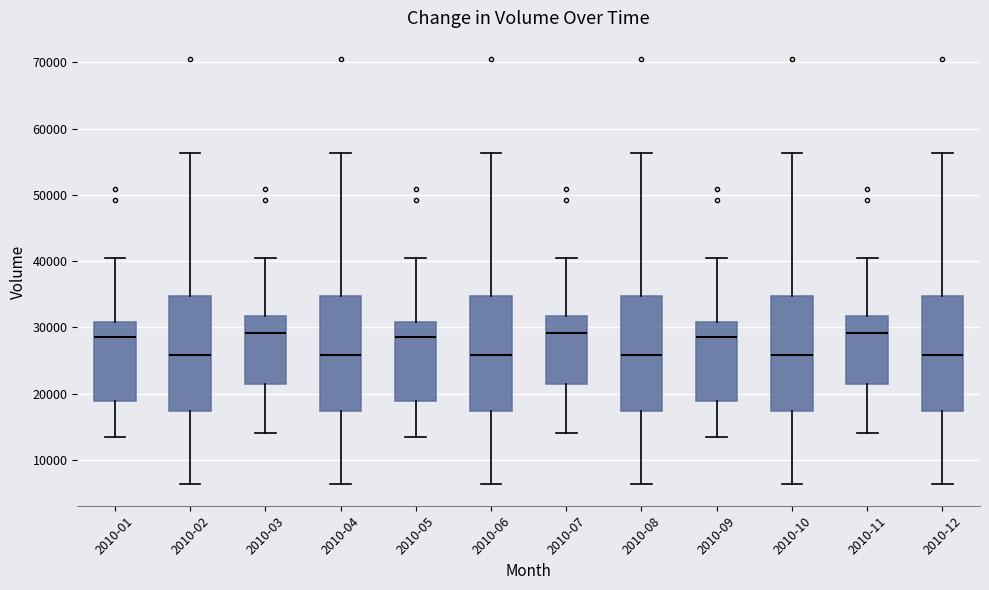

Reading left to right, transcribe this box plot: for each box, give where its median line is, the range the box spans, and where its two whiskers end, as read against the y-axis. The values are not printed on the chart, so give them approximately, as read against the axis.

2010-01: median 29000, box 19000 to 31000, whiskers 13000 to 41000
2010-02: median 26000, box 17000 to 35000, whiskers 6000 to 56000
2010-03: median 29000, box 22000 to 32000, whiskers 14000 to 41000
2010-04: median 26000, box 17000 to 35000, whiskers 6000 to 56000
2010-05: median 29000, box 19000 to 31000, whiskers 13000 to 41000
2010-06: median 26000, box 17000 to 35000, whiskers 6000 to 56000
2010-07: median 29000, box 22000 to 32000, whiskers 14000 to 41000
2010-08: median 26000, box 17000 to 35000, whiskers 6000 to 56000
2010-09: median 29000, box 19000 to 31000, whiskers 13000 to 41000
2010-10: median 26000, box 17000 to 35000, whiskers 6000 to 56000
2010-11: median 29000, box 22000 to 32000, whiskers 14000 to 41000
2010-12: median 26000, box 17000 to 35000, whiskers 6000 to 56000